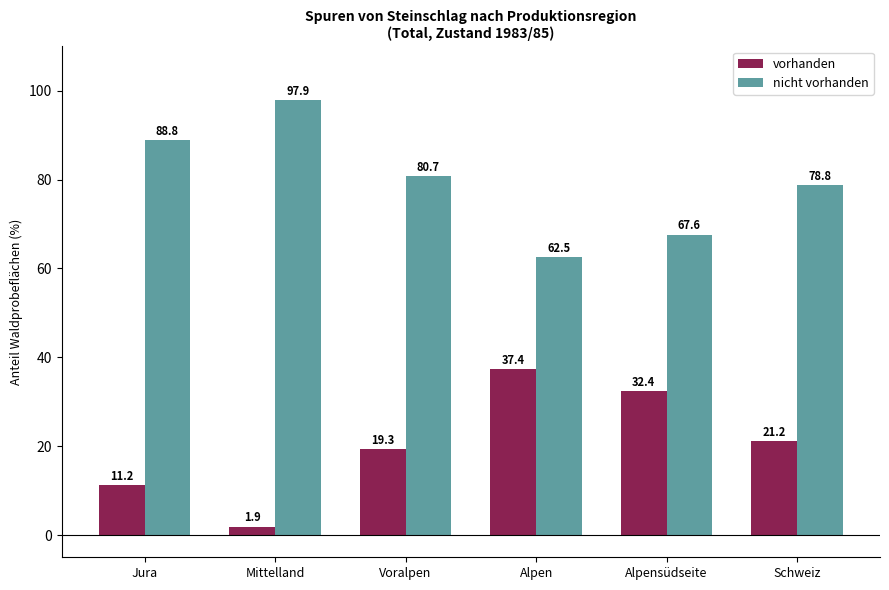

What is the label of the 1st bar from the left?

Jura